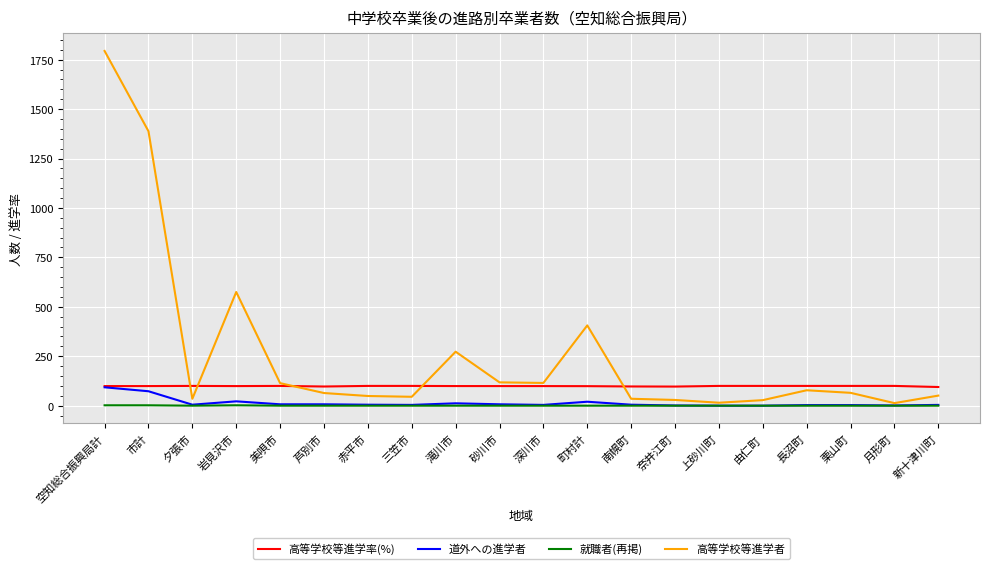

Which series has the largest total across all categories?

高等学校等進学者